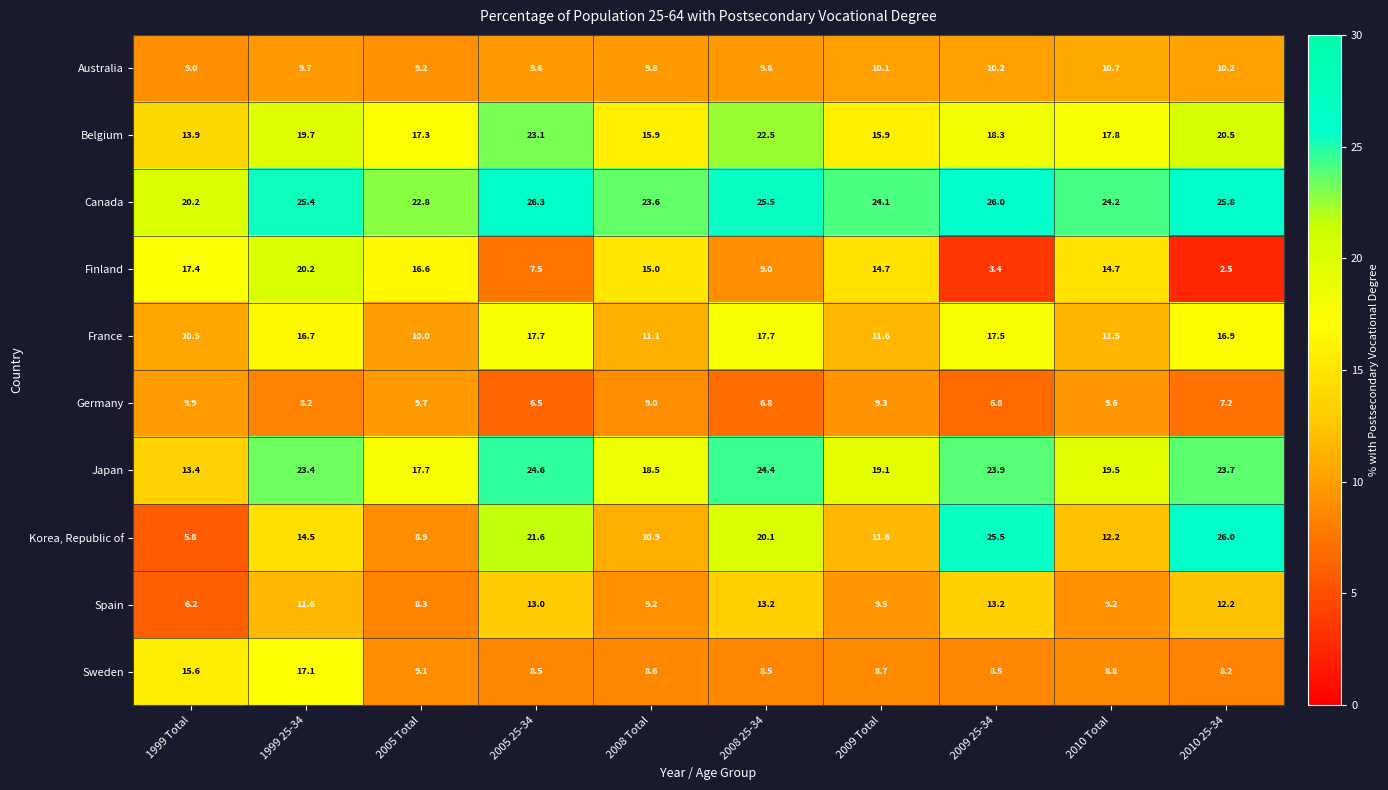

What is the maximum value shown in the chart?

26.3